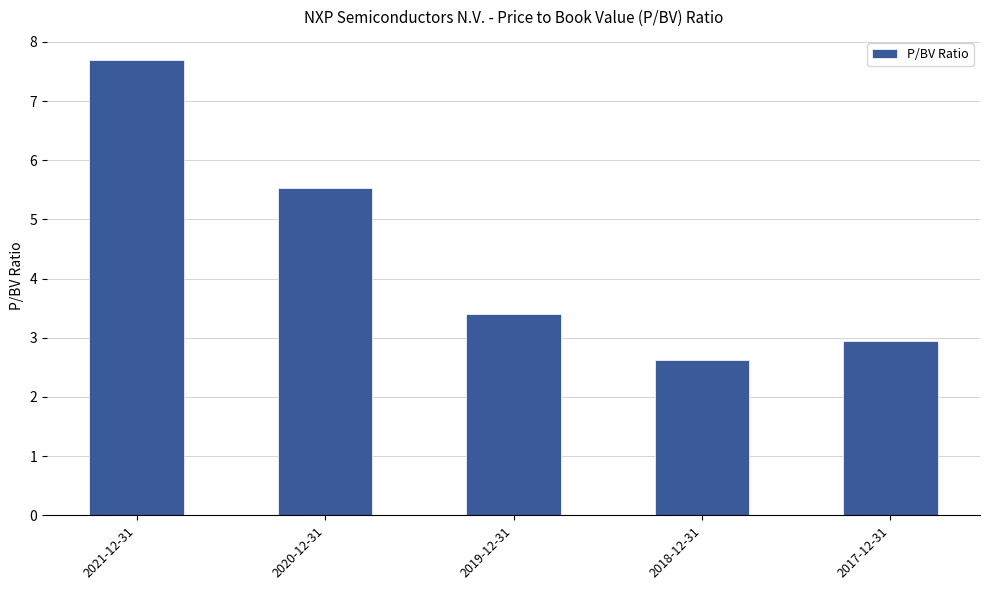

What is the label of the 2nd bar from the right?

2018-12-31